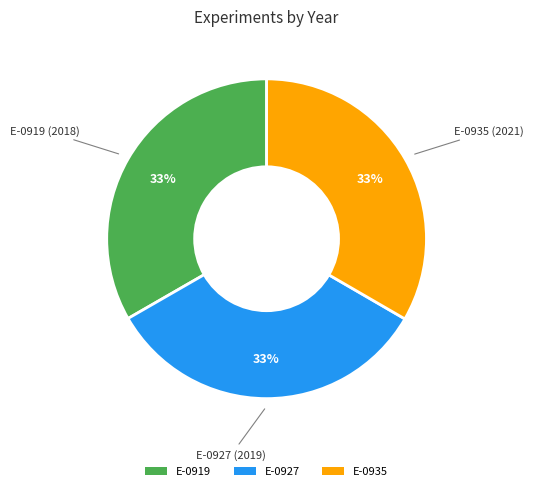

To the nearest percent, what is the average slice percentage?

33%